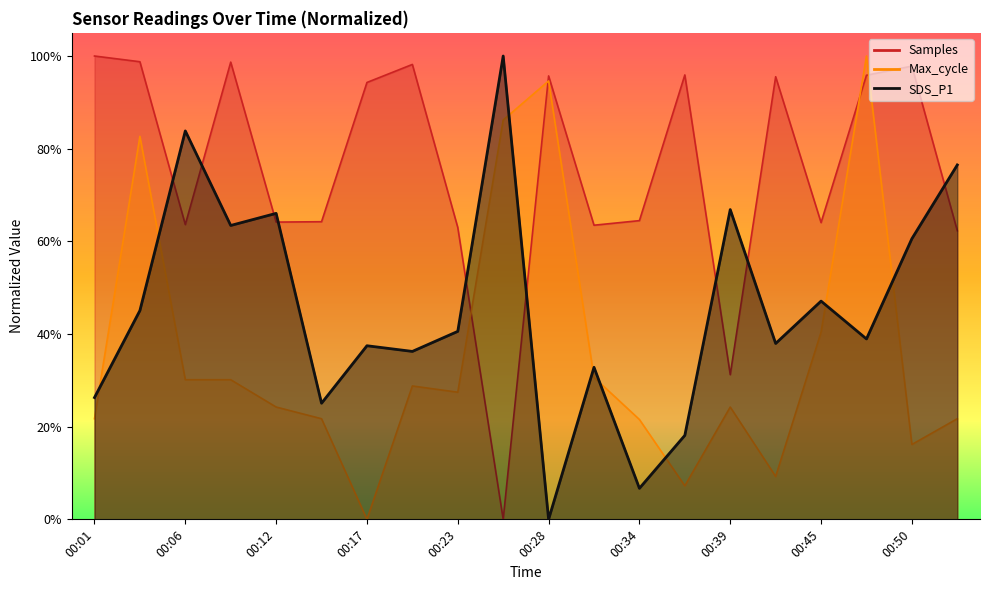

Where is Samples nearest to the value 0?

00:25